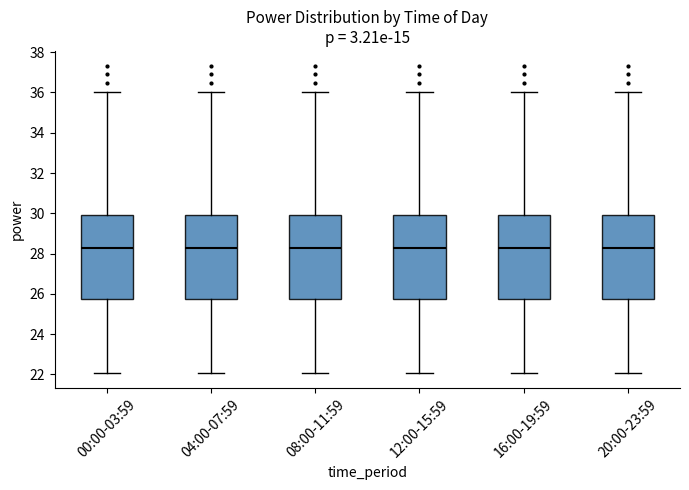

Where does the median line of the box for 16:00-19:59 sit on the y-axis? The values are not printed on the chart, so give them approximately, as read against the axis.

28.2